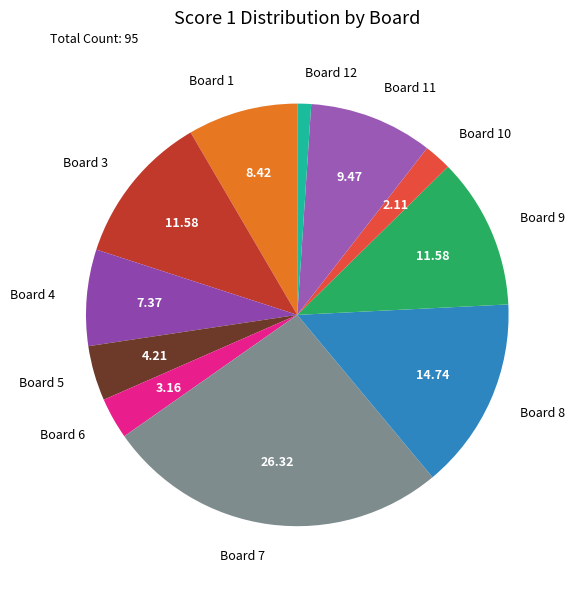

Do Board 10 and Board 3 together represent more than half of the pie?

No